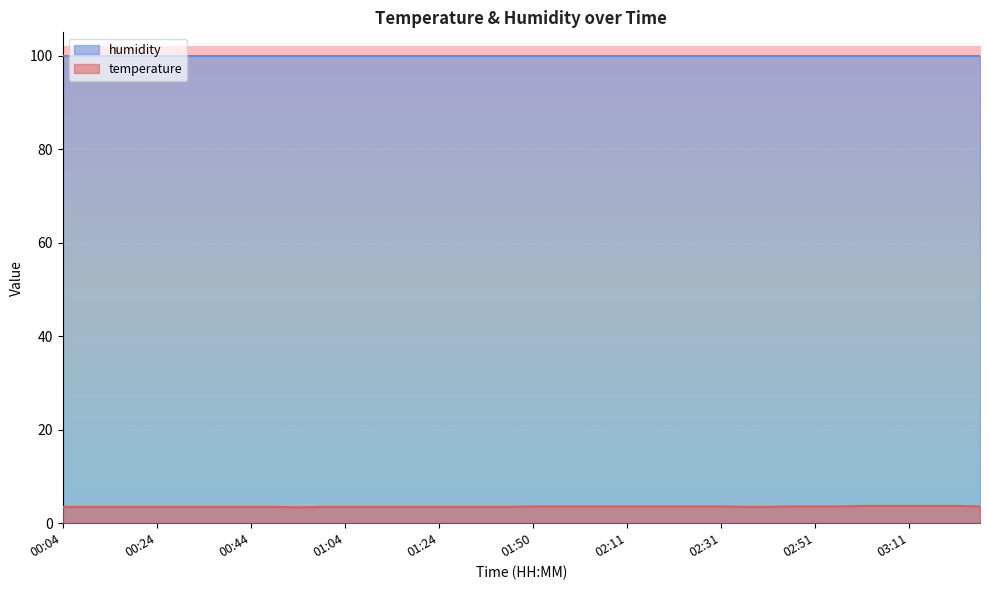

How many points are lower than both their immediate neighbors (excluding endpoints)?

1